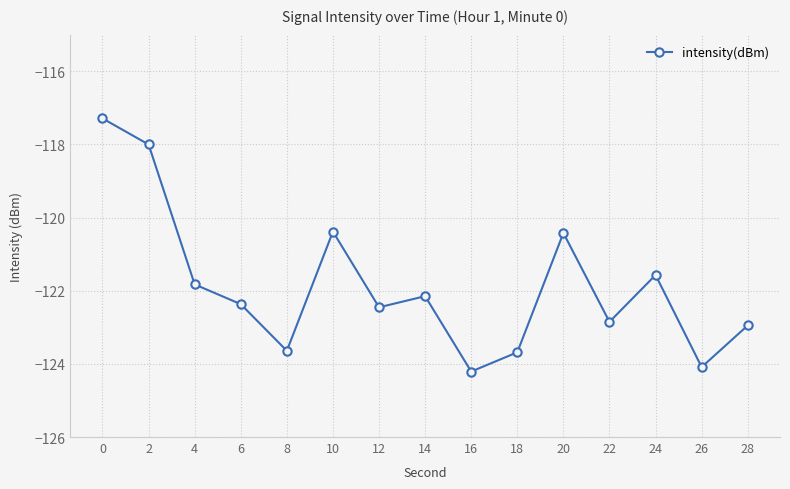

Is this an area chart (filled region under the line)?

No